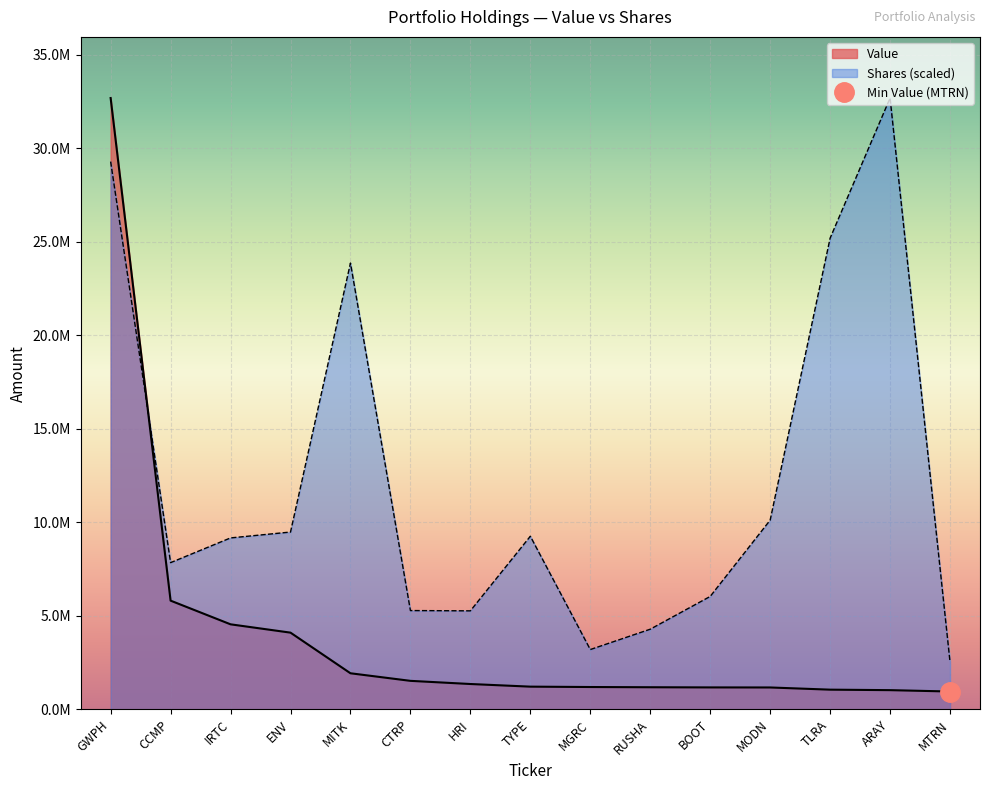

Between IRTC and RUSHA, which series saw the biggest shift?

Shares